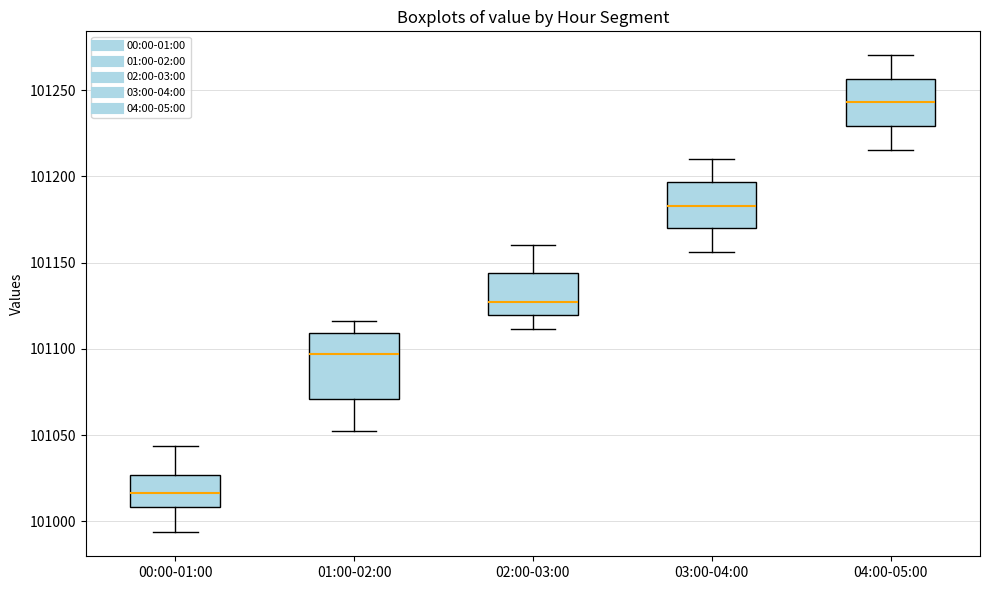

Which box is the tallest, from its lower edge to its upper edge?

01:00-02:00